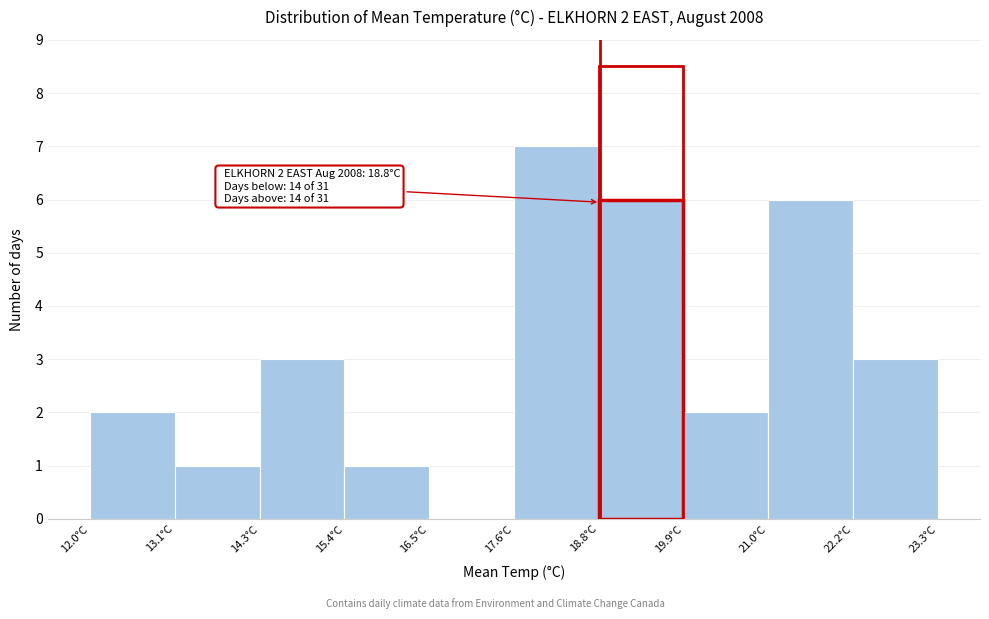

Which range on the x-axis has the tallest bar?

17.6 to 18.8